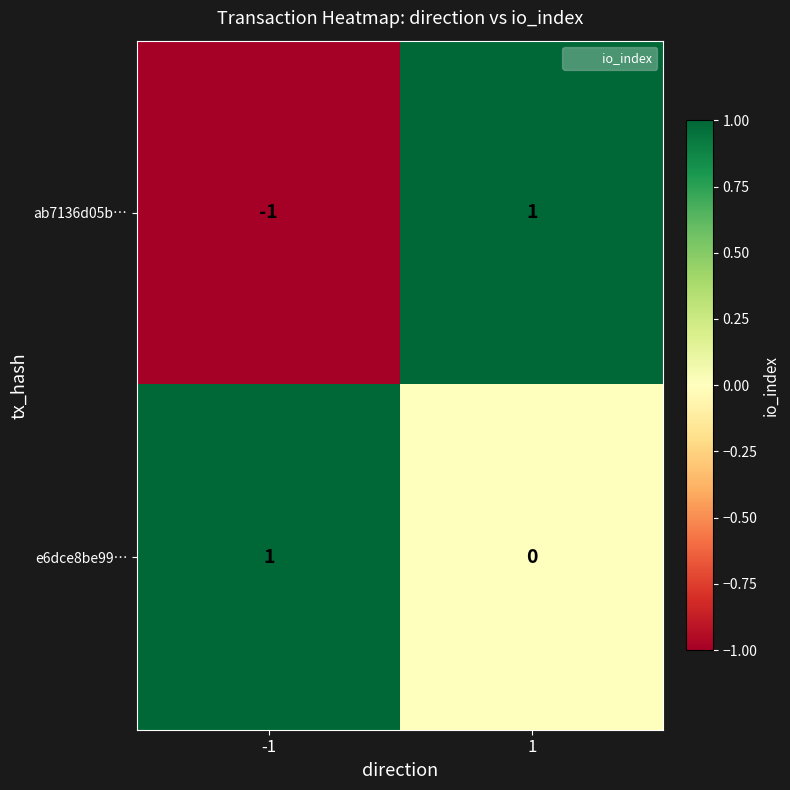

Reading left to right, transcribe all the data shown in this chart.

ab7136d05b…: -1=-1	1=1
e6dce8be99…: -1=1	1=0